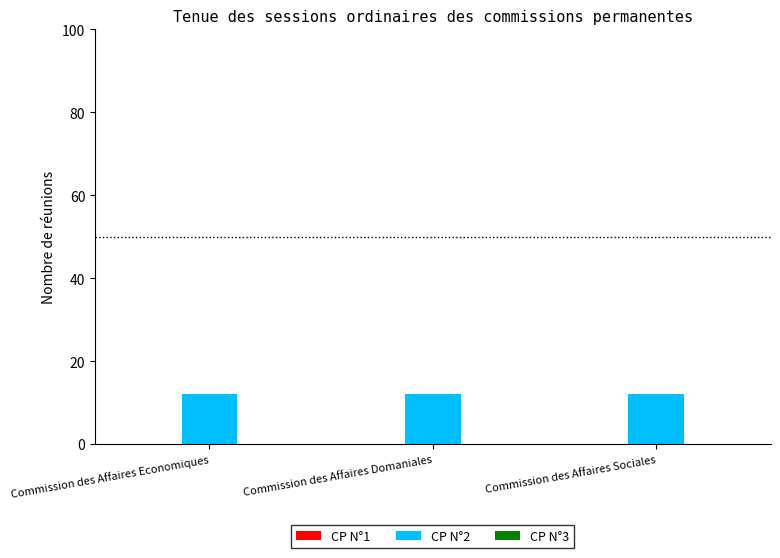

What are all the series names shown in the legend?

CP N°1, CP N°2, CP N°3